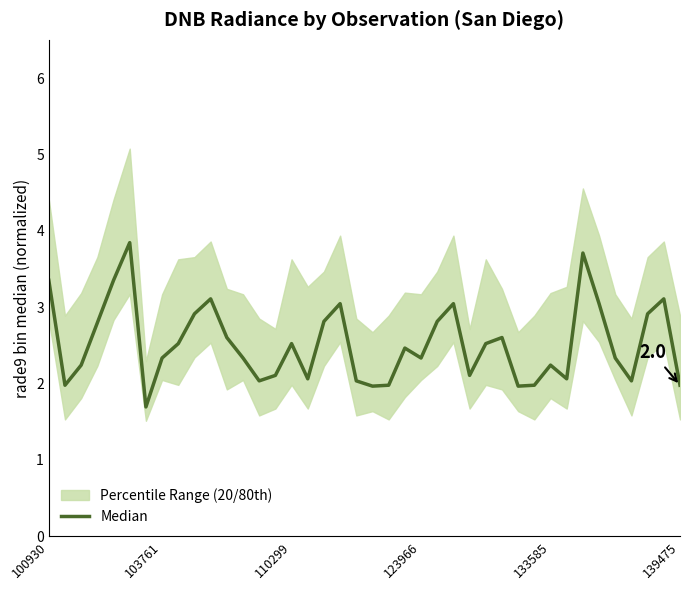

Between 12 and 35, which is larger?

12